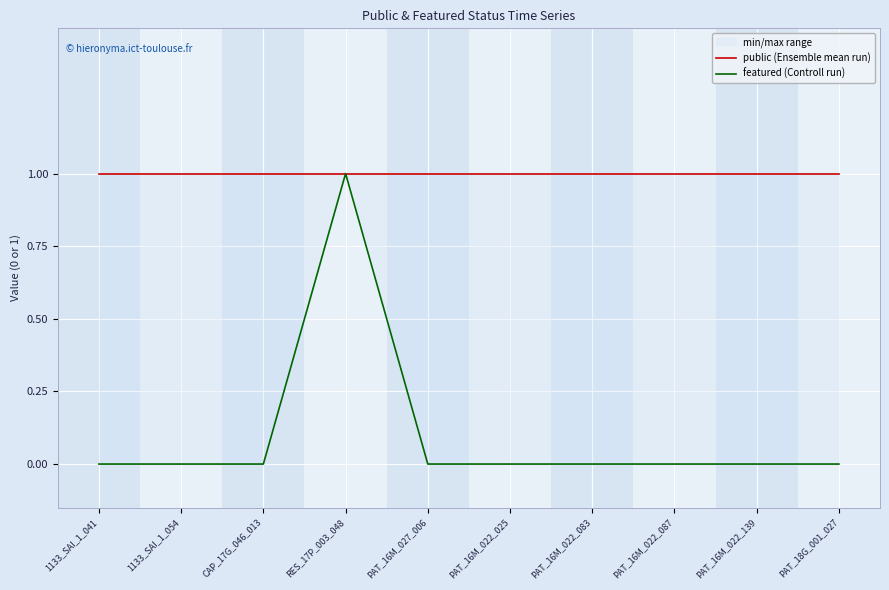

List the labels in order of public (Ensemble mean run) value, smallest first.

1133_SAI_1_041, 1133_SAI_1_054, CAP_17G_046_013, RES_17P_003_048, PAT_16M_027_006, PAT_16M_022_025, PAT_16M_022_083, PAT_16M_022_087, PAT_16M_022_139, PAT_18G_001_027